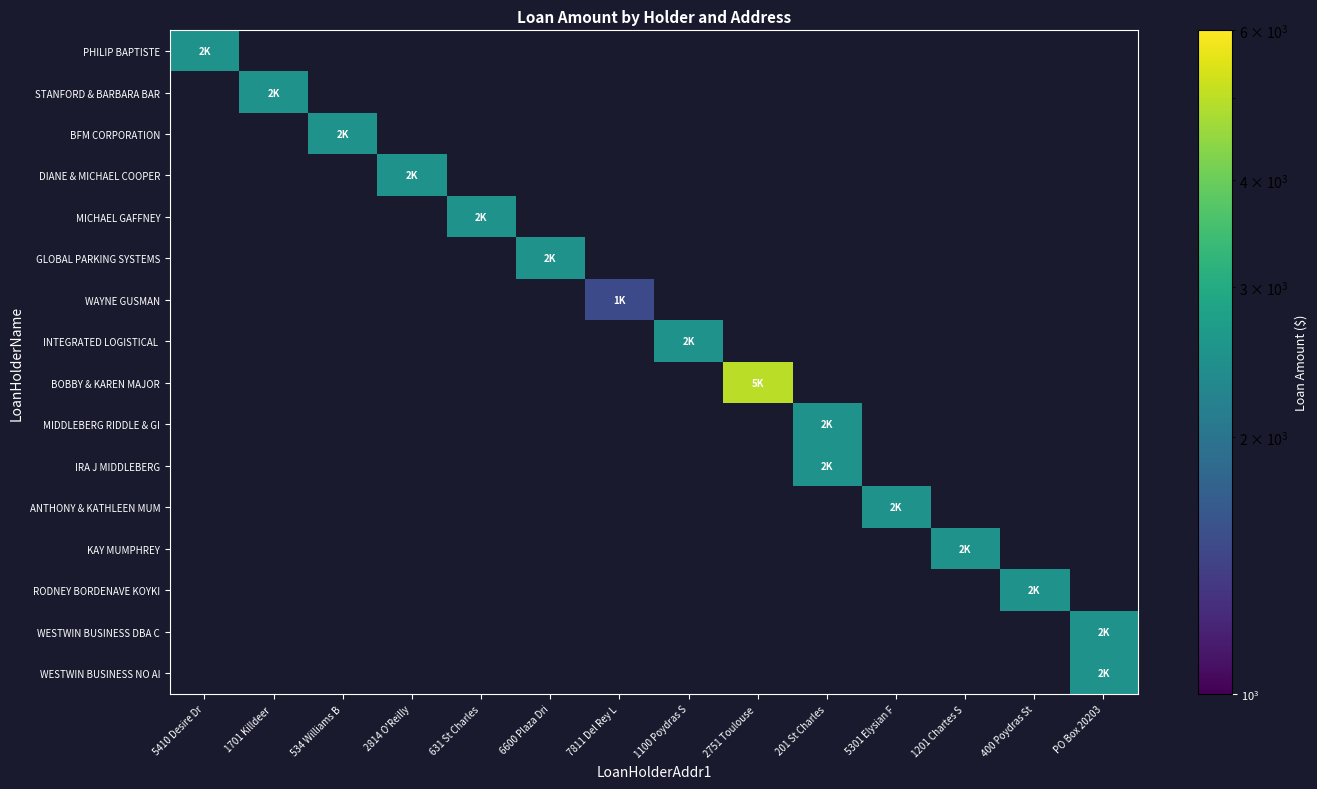

At which category does the chart reach its peak across all series?

2751 Toulouse 